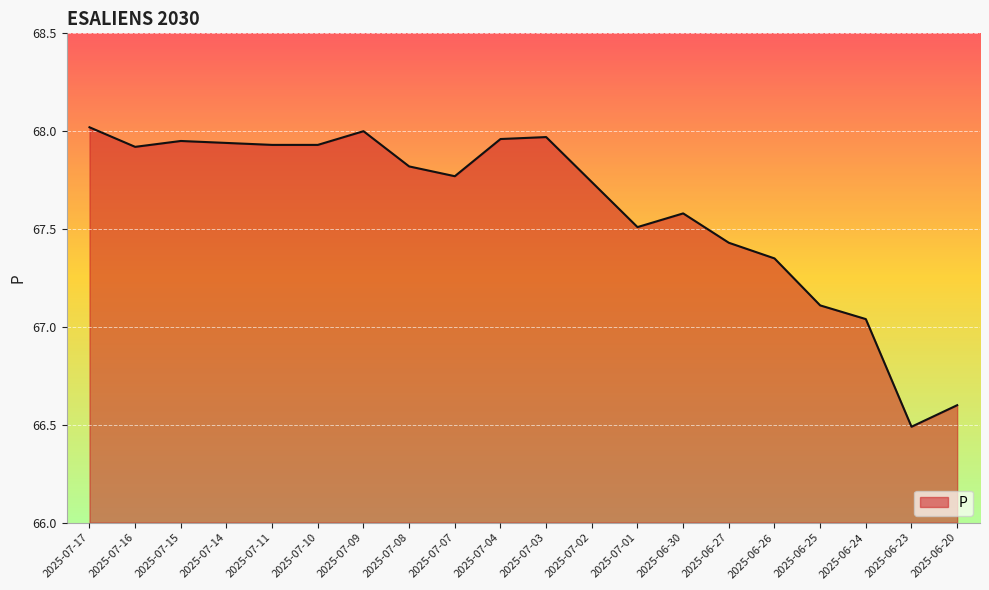

Between 2025-06-26 and 2025-06-30, which is larger?

2025-06-30